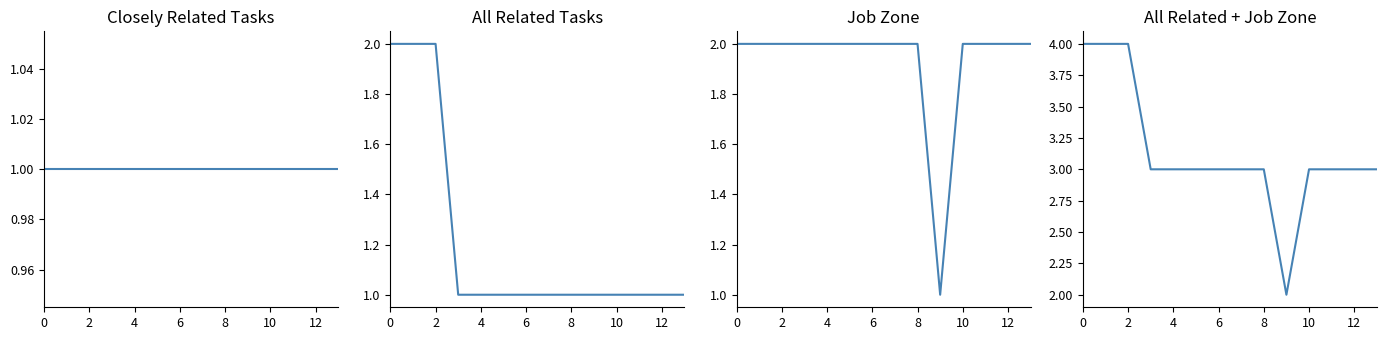

The All Related + Job Zone series shows 4 at 10. True or false?

False